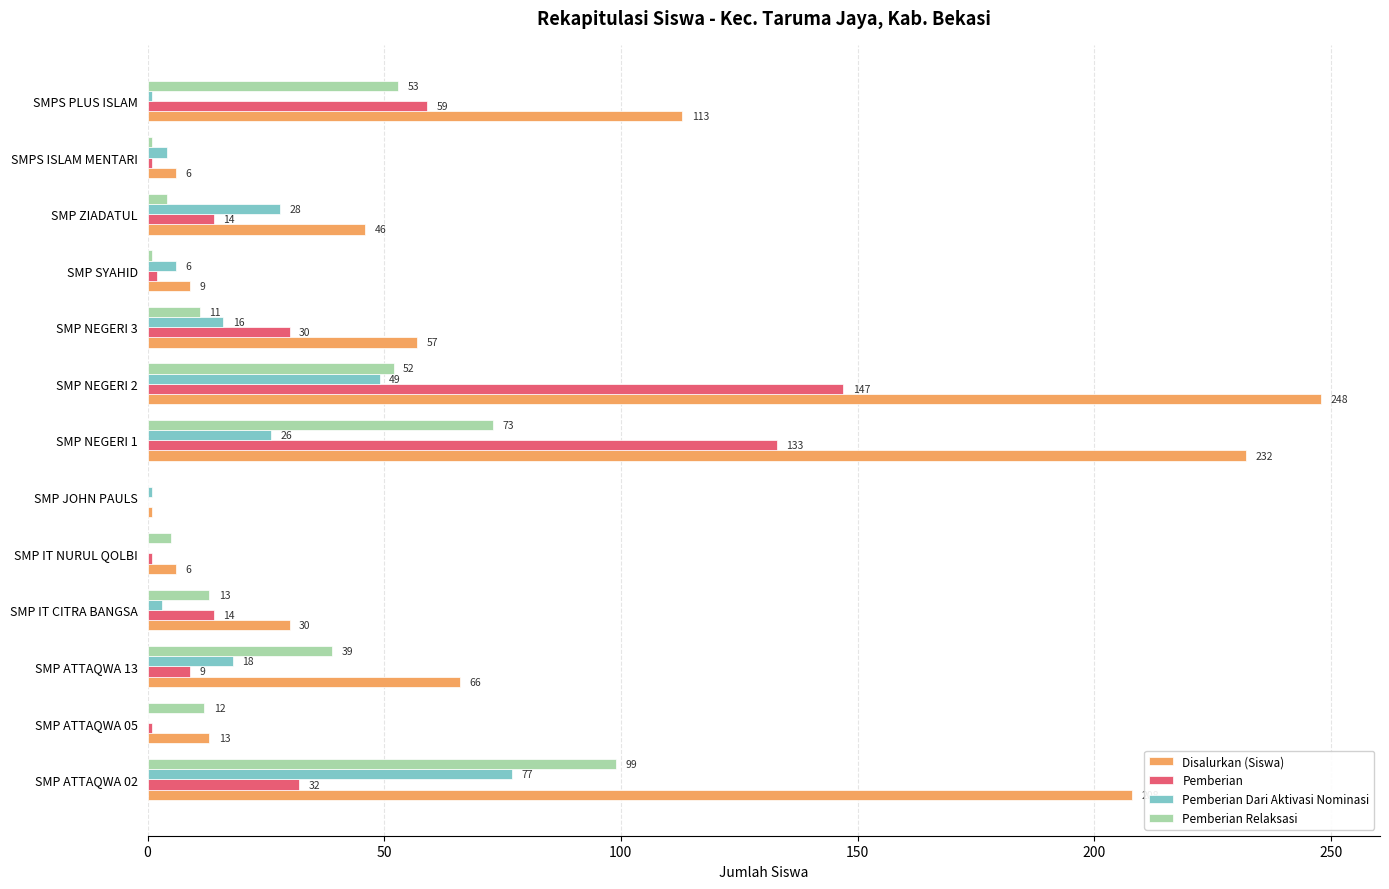

How many data points does each series have?

13